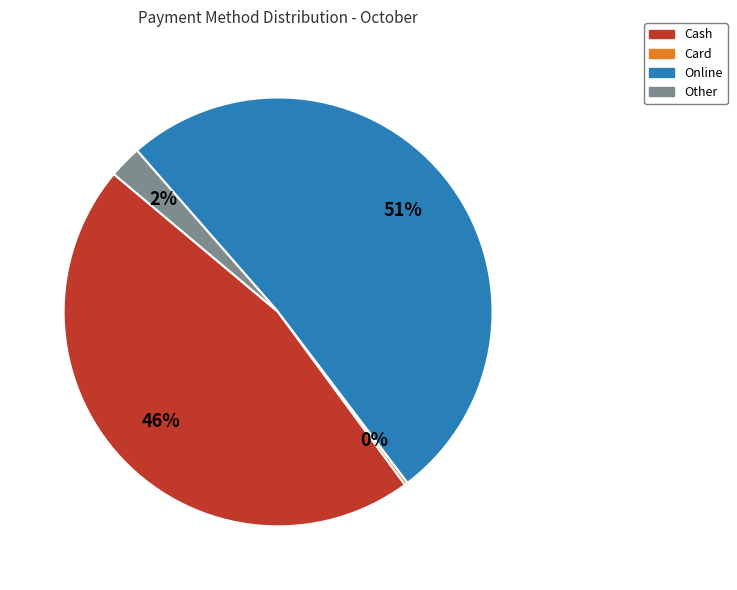

Do Other and Online together represent more than half of the pie?

Yes